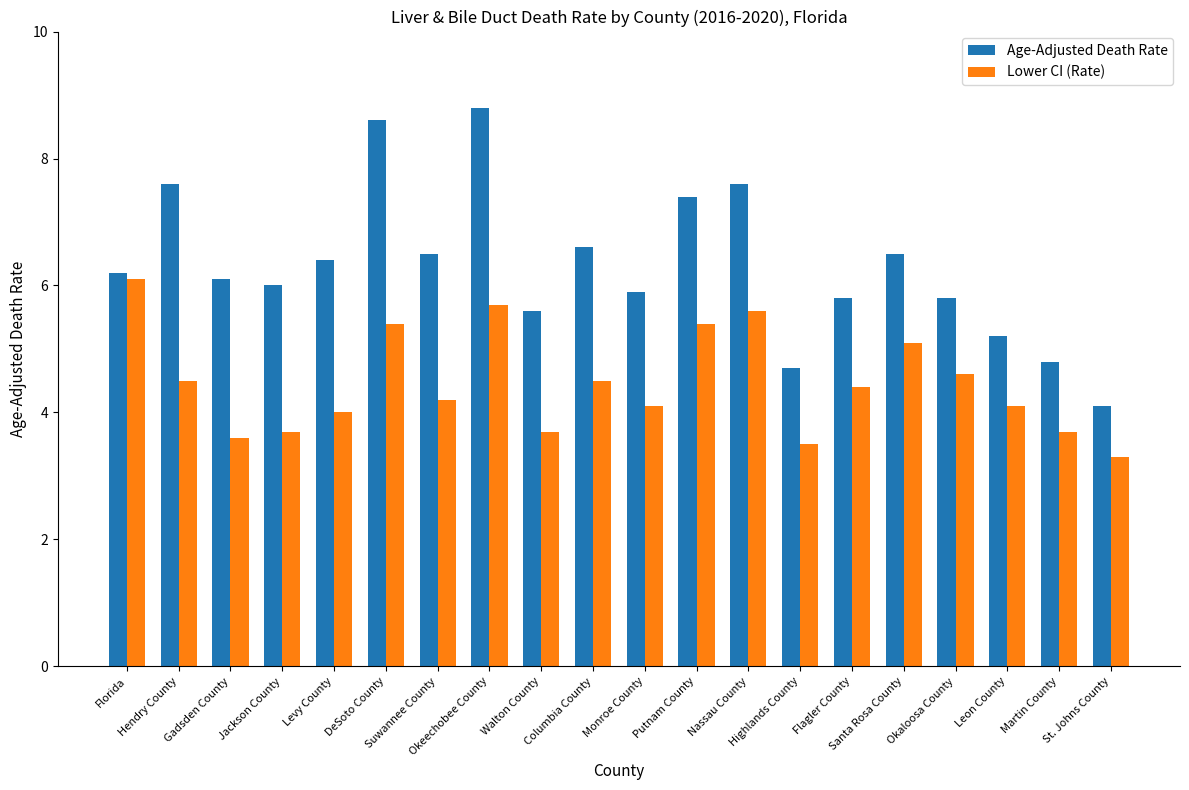

What is the sum of the Lower CI (Rate) values at Santa Rosa County and Jackson County?

8.8